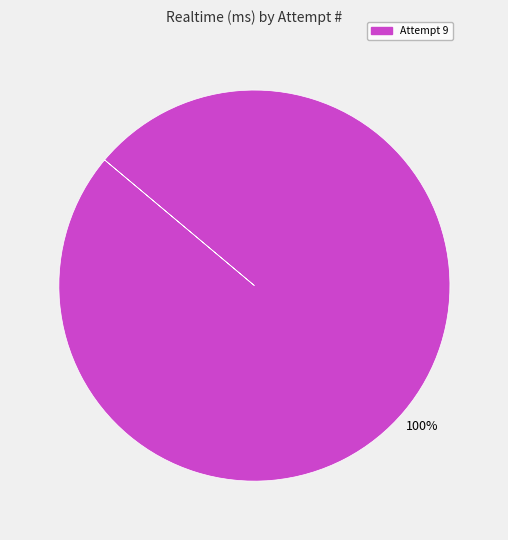

Is there any slice that represents more than half of the pie?

Yes